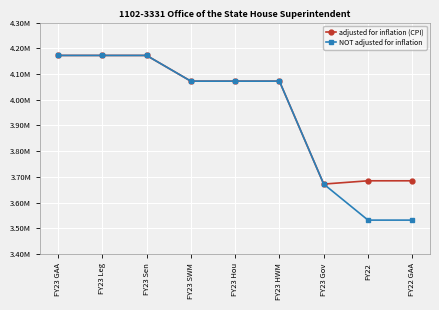

True or false: adjusted for inflation (CPI) and NOT adjusted for inflation intersect in this chart.

False